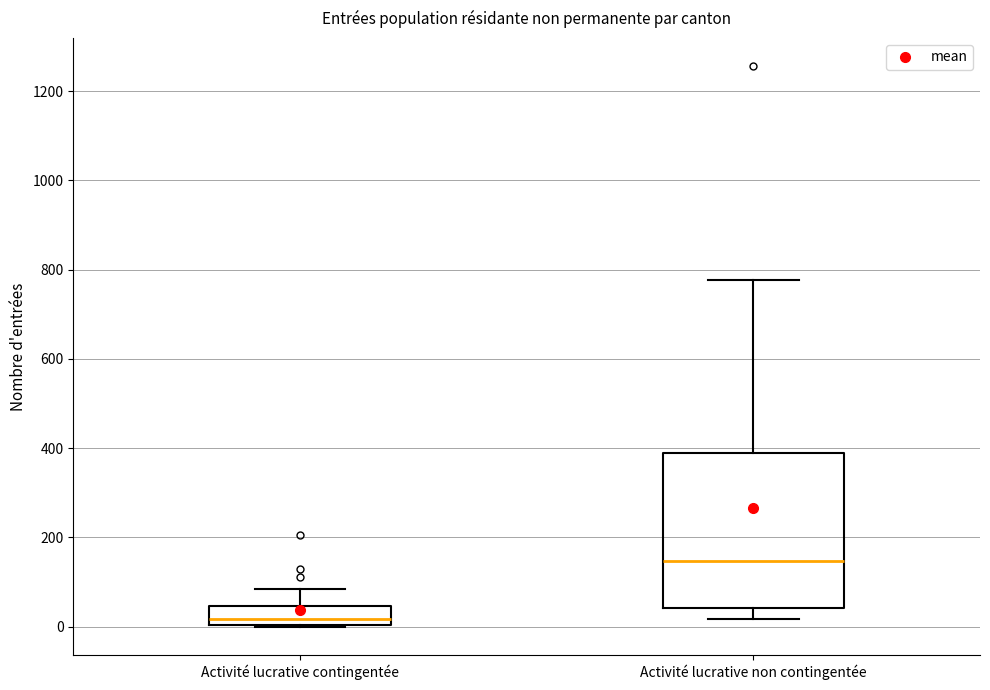

Reading left to right, read every box against the y-axis: the position of its median line, the range the box covers, and the ends of its whiskers. The values are not printed on the chart, so give them approximately, as read against the axis.

Activité lucrative contingentée: median 20, box 0 to 40, whiskers 0 to 80
Activité lucrative non contingentée: median 140, box 40 to 380, whiskers 20 to 780